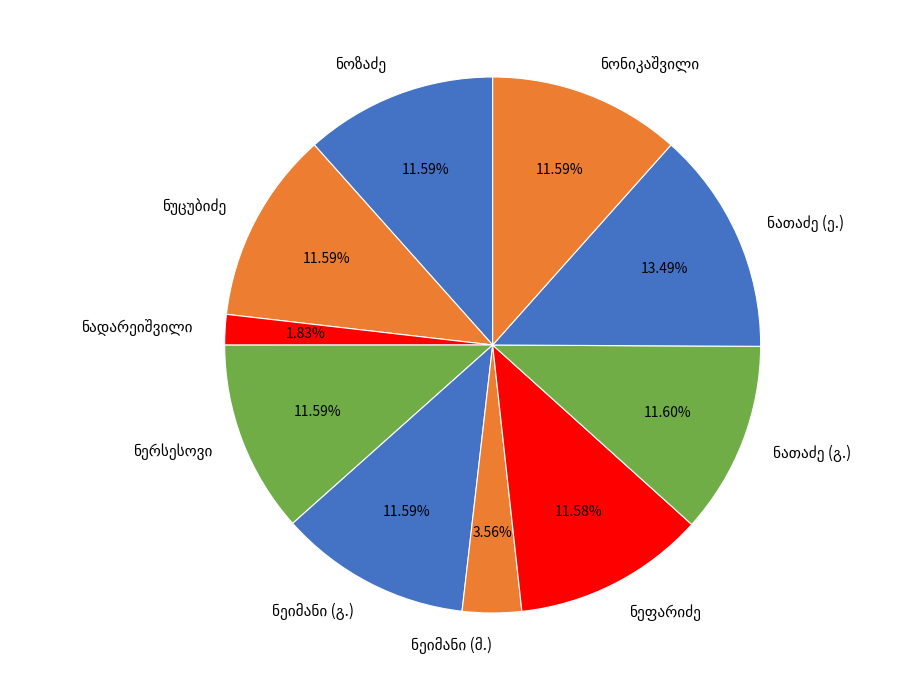

Is there a majority slice in this chart?

No